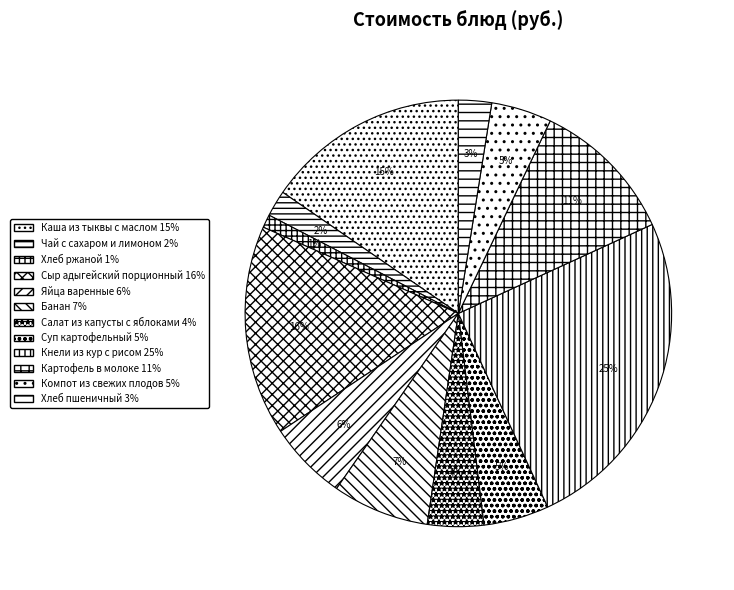

To the nearest percent, what is the combined percentage of Сыр адыгейский порционный and Картофель в молоке?

27%